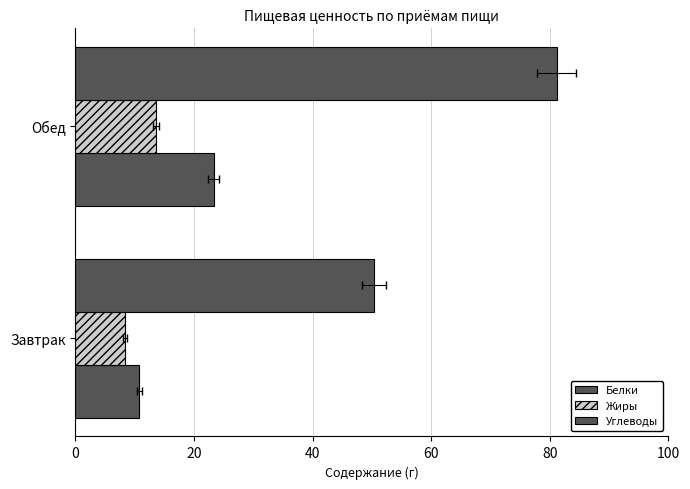

Count the number of data series in this chart.

3